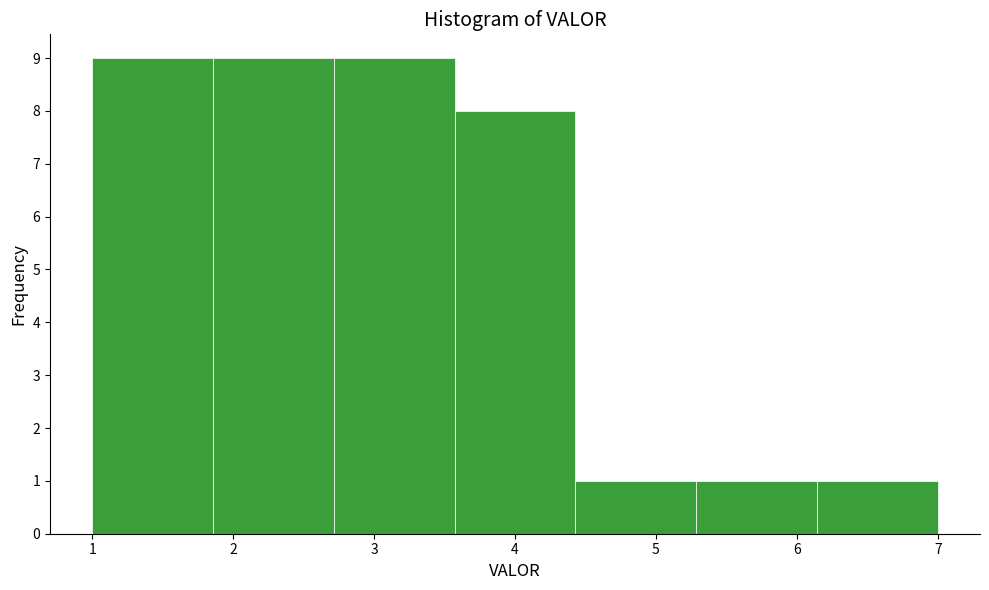

Reading left to right, list every bar in this chart as the range it spans on the x-axis followed by its height. Neither the bar edges nor the heights are printed on the chart, so give them approximately, as read against the axes.

1.0 to 1.9: 9
1.9 to 2.7: 9
2.7 to 3.6: 9
3.6 to 4.4: 8
4.4 to 5.3: 1
5.3 to 6.1: 1
6.1 to 7.0: 1